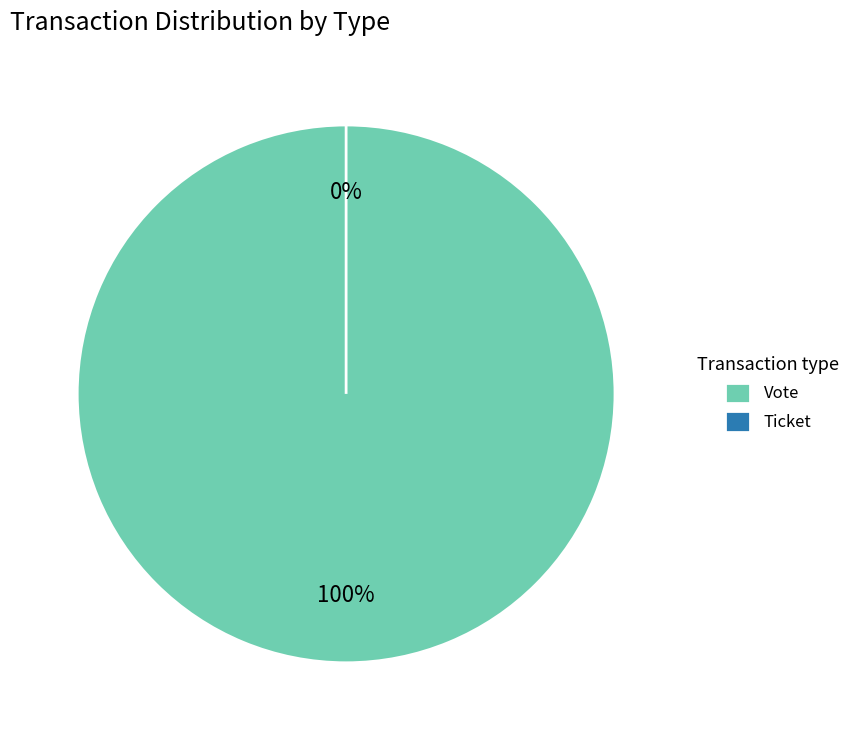

Which category has the smallest portion of the pie?

Ticket